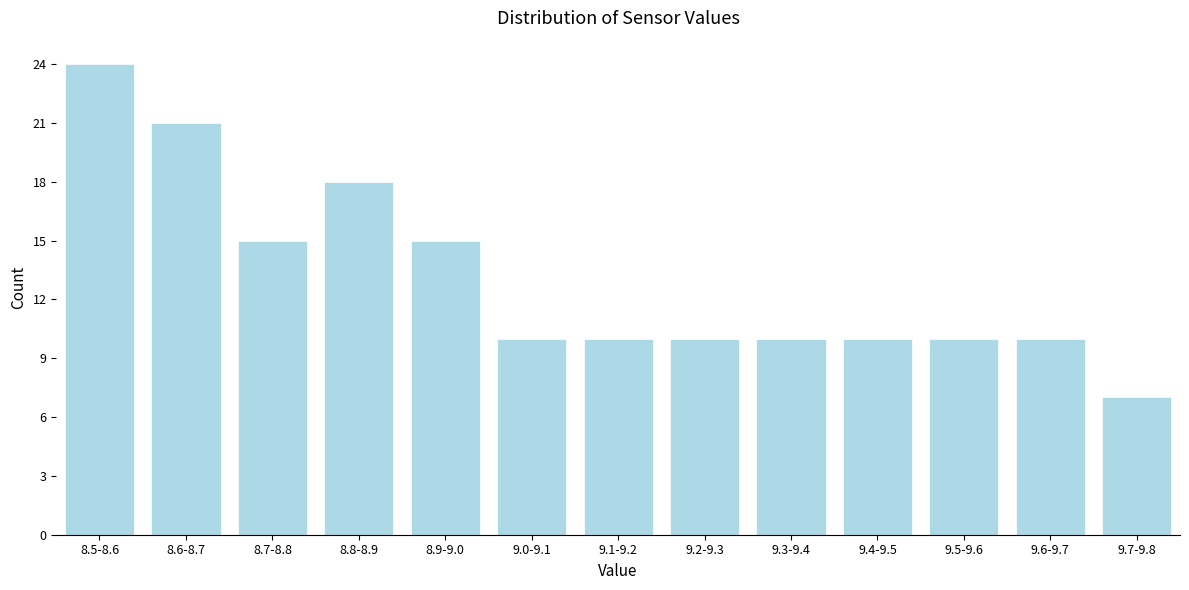

Reading left to right, extract all data points from this chart.

8.5-8.6=24	8.6-8.7=21	8.7-8.8=15	8.8-8.9=18	8.9-9.0=15	9.0-9.1=10	9.1-9.2=10	9.2-9.3=10	9.3-9.4=10	9.4-9.5=10	9.5-9.6=10	9.6-9.7=10	9.7-9.8=7